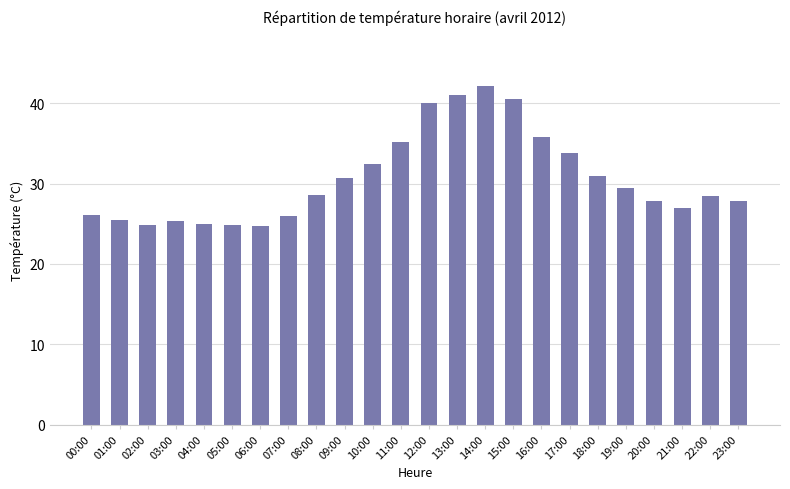

The chart shows a value of 7.5 at 20:00. True or false?

False